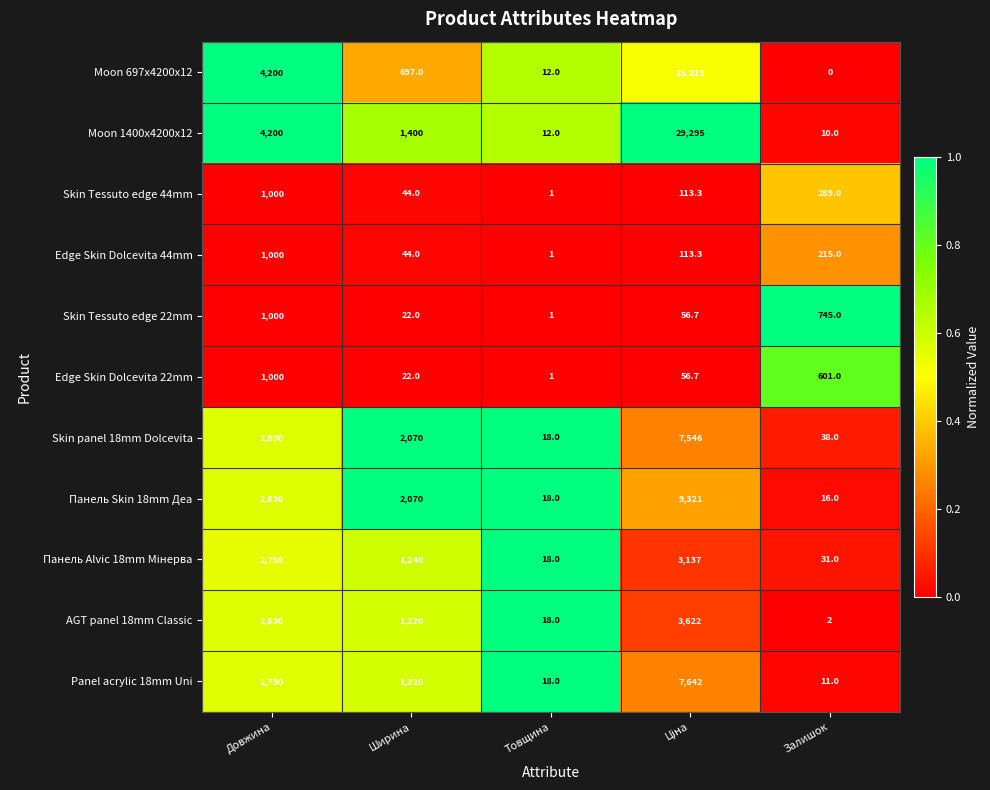

Where does the Skin Tessuto edge 22mm series first go above 56?

Довжина